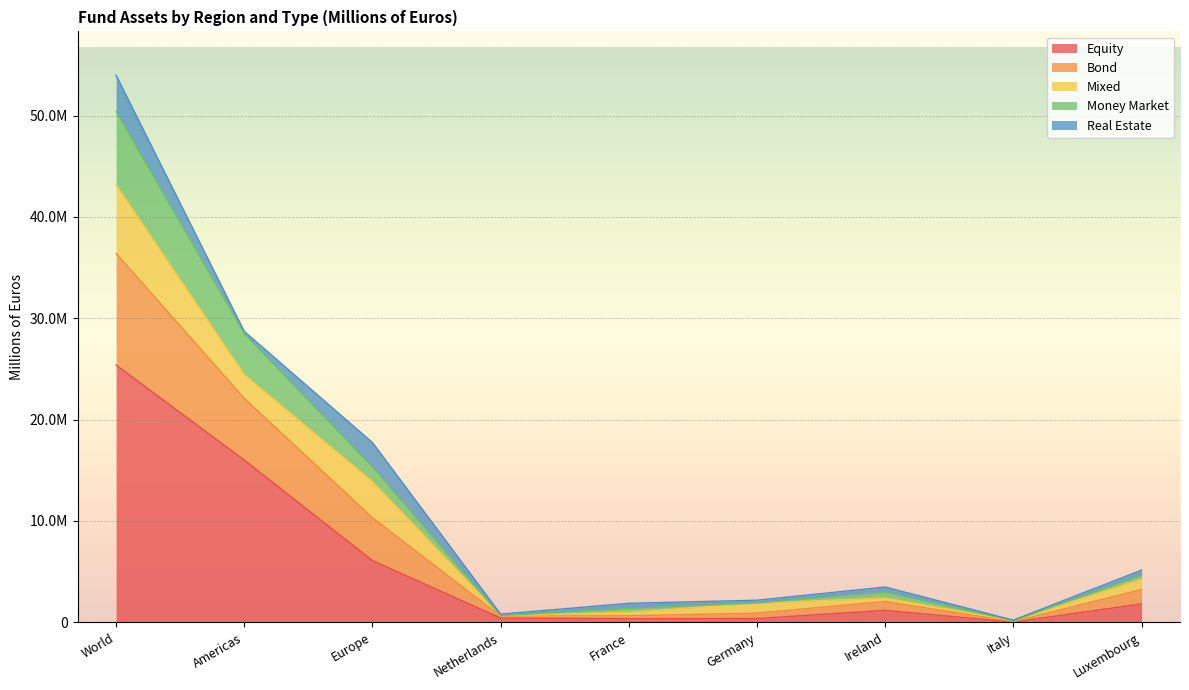

What is the label of the 3rd point from the left?

Europe